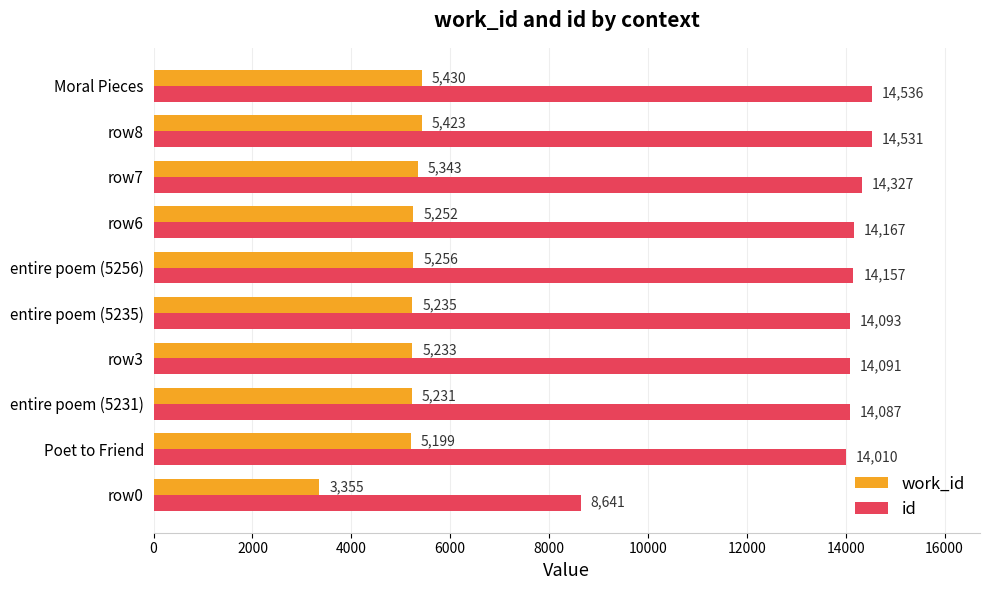

How many series are shown in this chart?

2